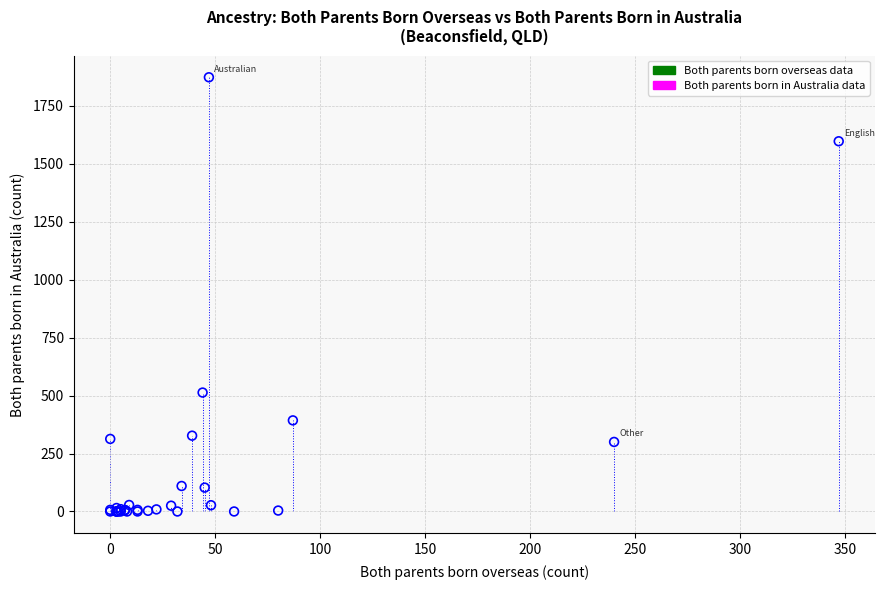

What Y value in the scatter plot is closest to 936?

513